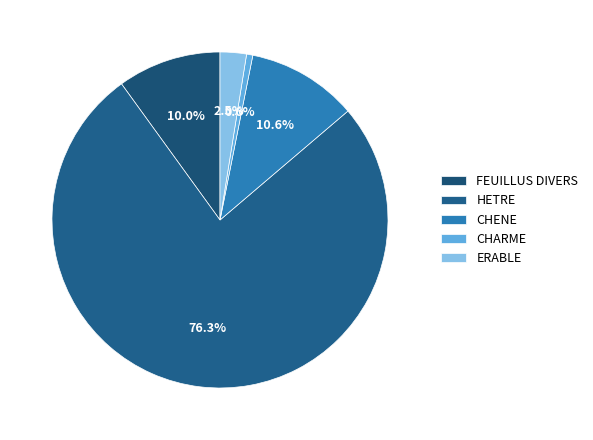

The HETRE slice represents 76% of the pie. True or false?

True